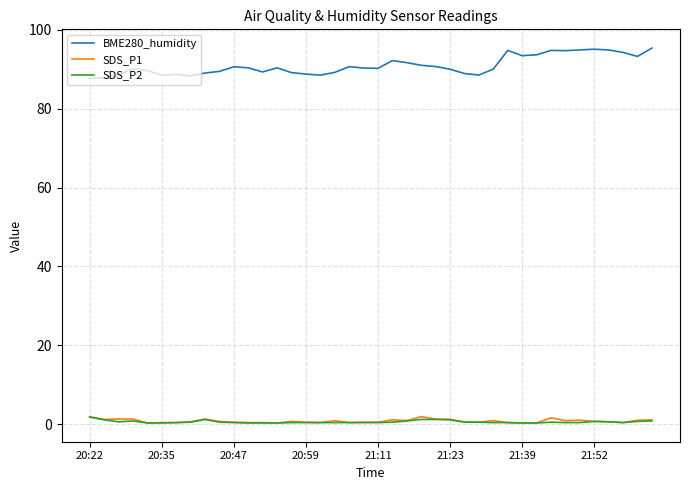

True or false: BME280_humidity and SDS_P2 intersect in this chart.

False